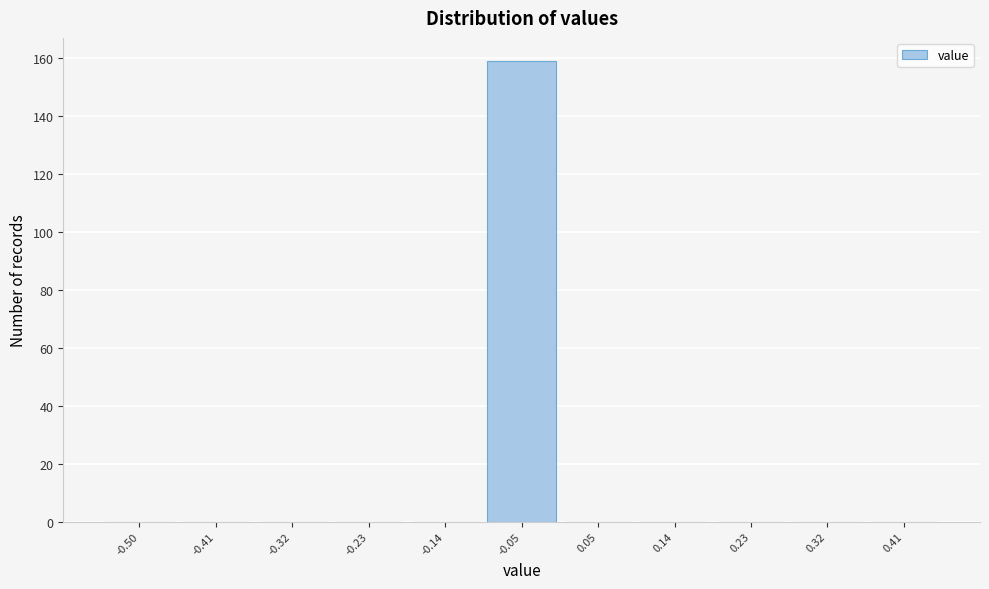

Reading left to right, transcribe all the data shown in this chart.

-0.50=0	-0.41=0	-0.32=0	-0.23=0	-0.14=0	-0.05=159	0.05=0	0.14=0	0.23=0	0.32=0	0.41=0